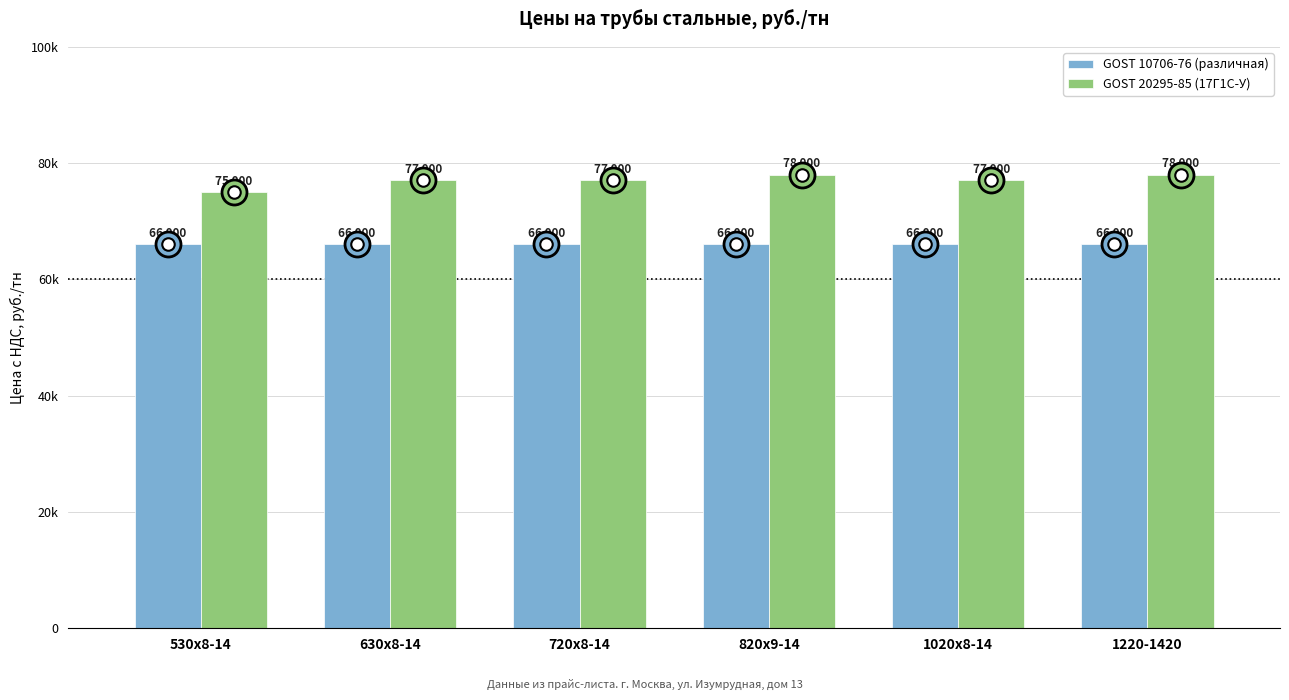

Does the chart contain stacked bars?

No